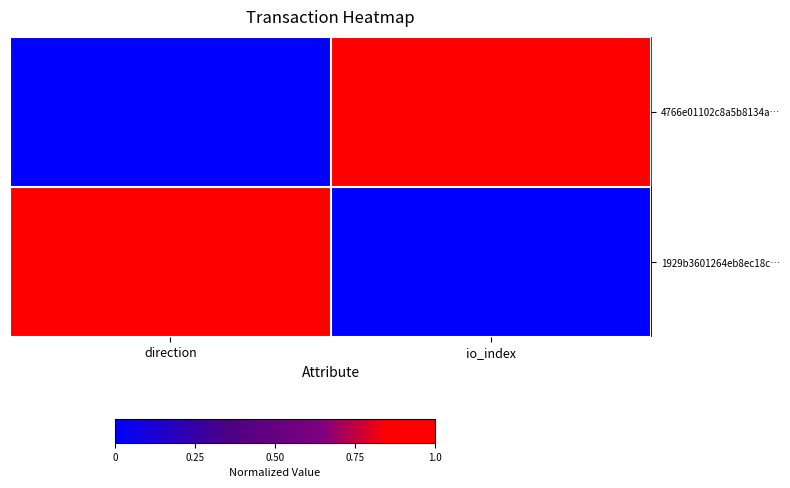

What is the maximum value shown in the chart?

1